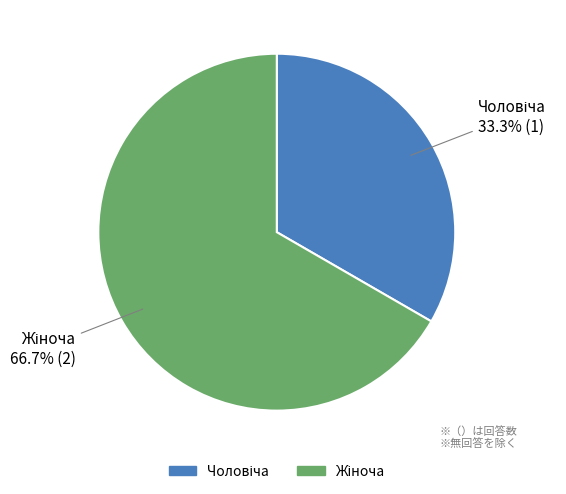

Is there any slice that represents more than half of the pie?

Yes